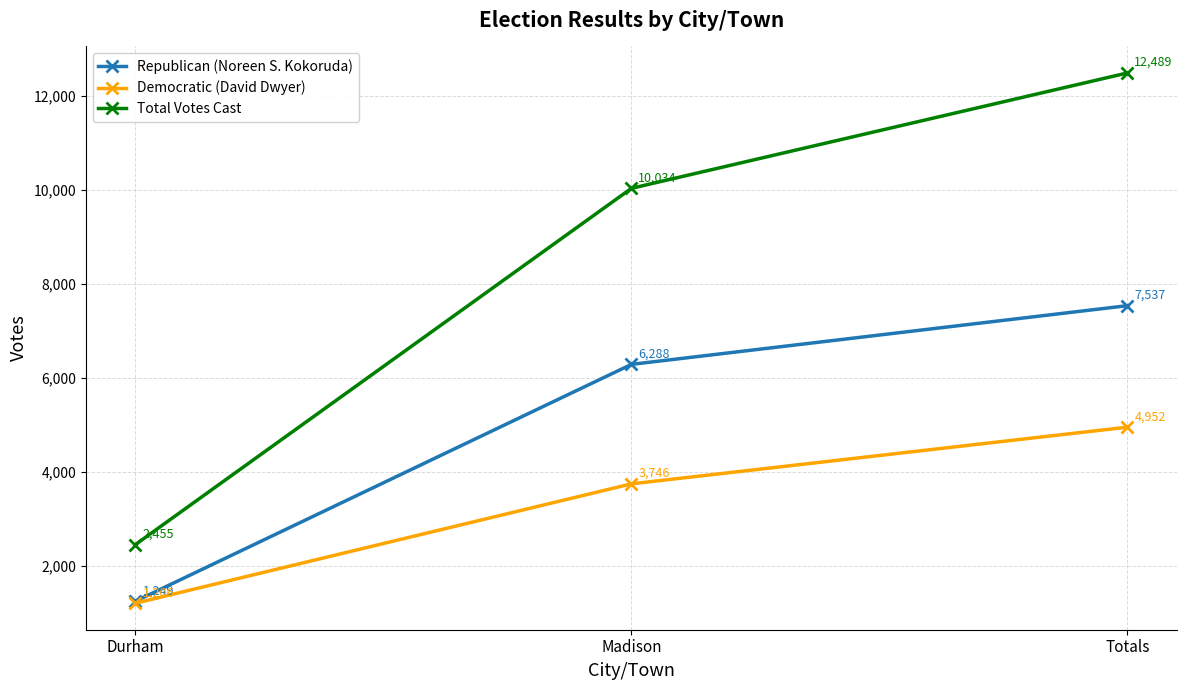

List the series in order of their overall mean, lowest first.

Democratic (David Dwyer), Republican (Noreen S. Kokoruda), Total Votes Cast